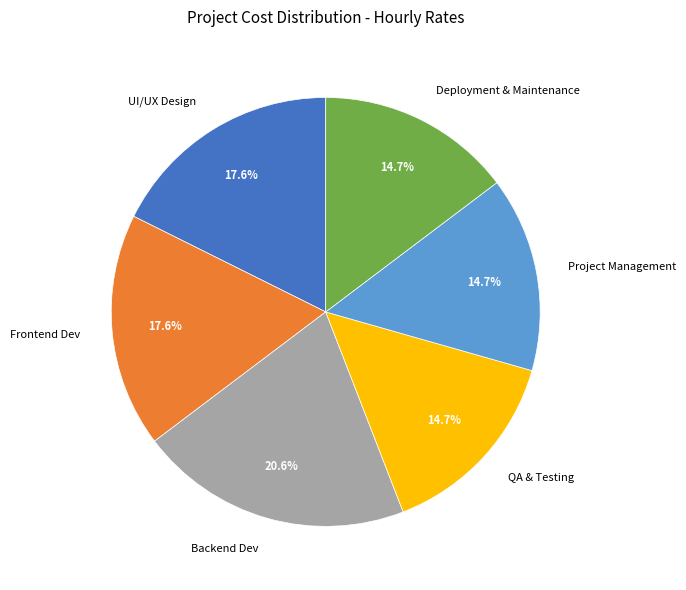

To the nearest percent, what is the difference between the largest and smallest slice percentages?

6%